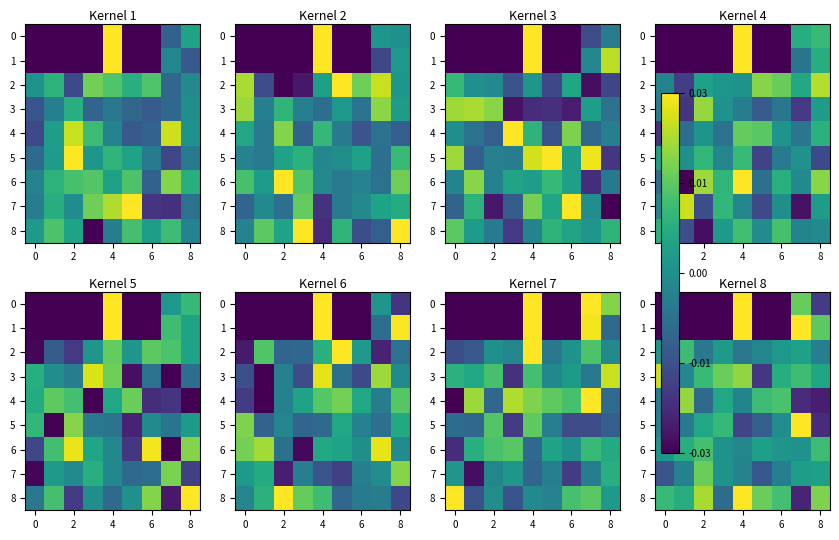

At which category is the sum across all series the highest?

7